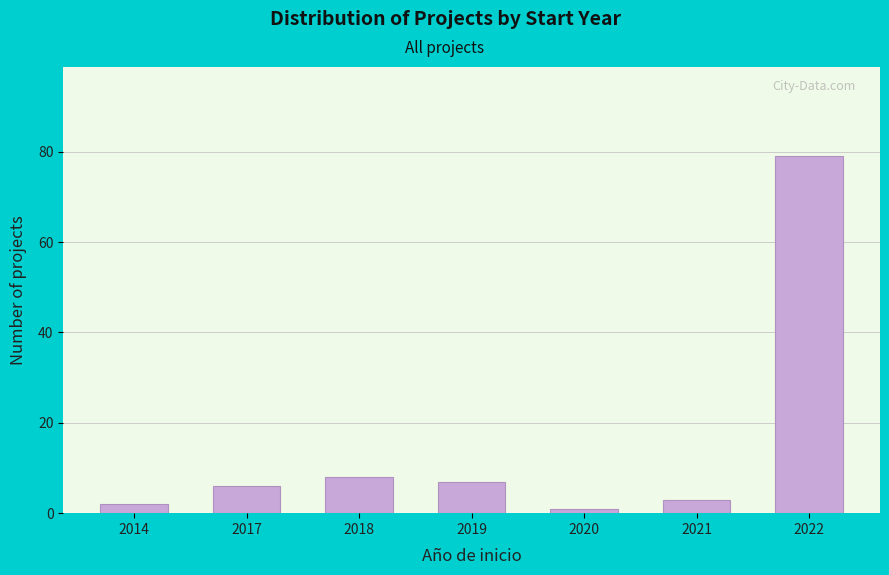

Reading left to right, extract all data points from this chart.

2	6	8	7	1	3	79